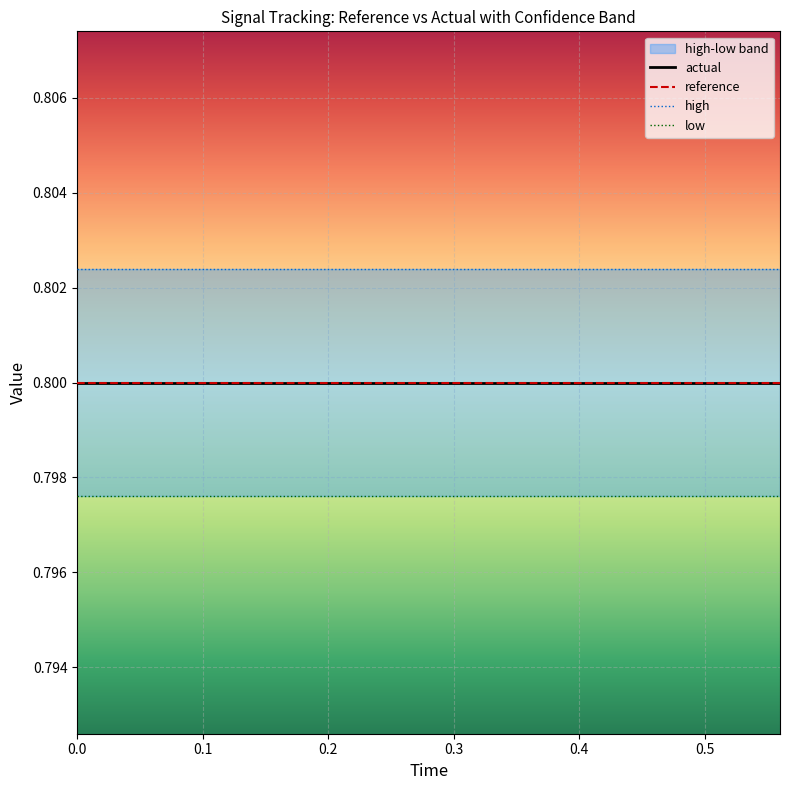

True or false: high and reference intersect in this chart.

False